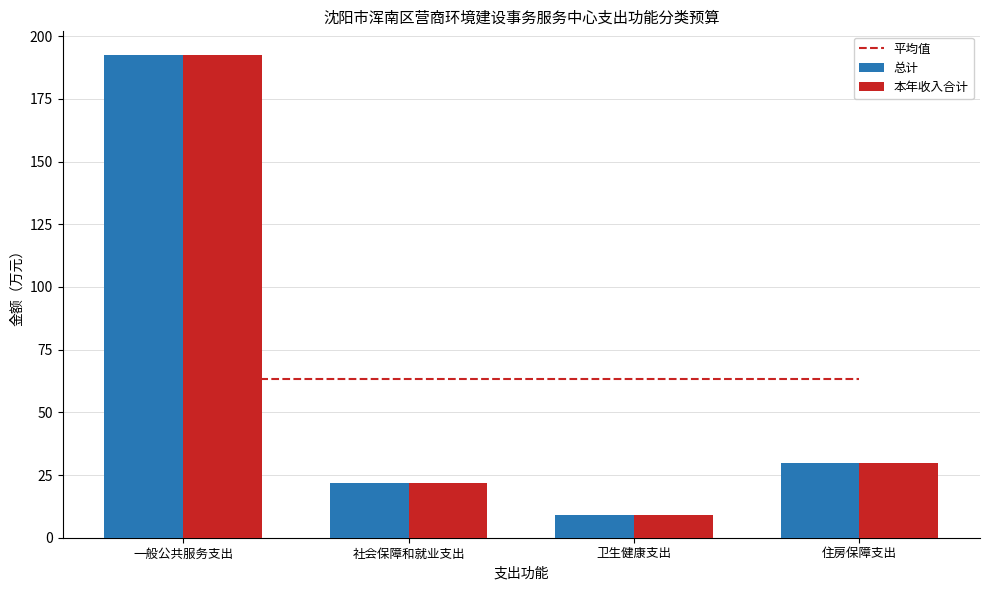

What is the value of the 总计 bar at the 2nd from the left?

21.7